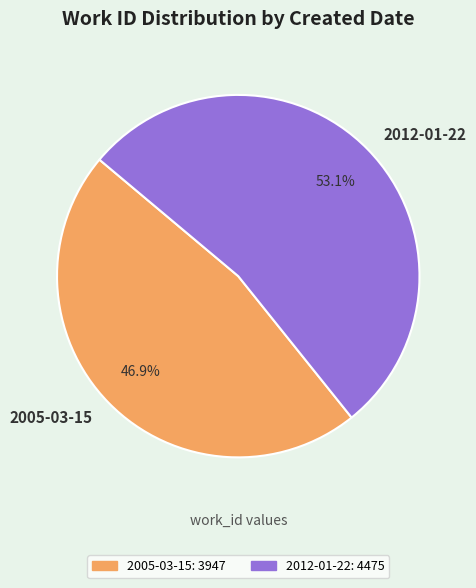

To the nearest percent, what percentage of the pie is 2005-03-15?

47%